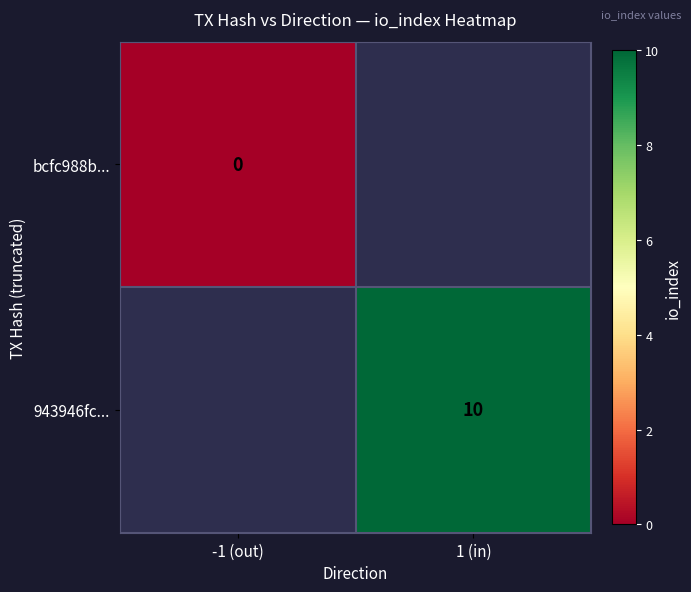

Is it true that 943946fc... equals 3 at 1 (in)?

False